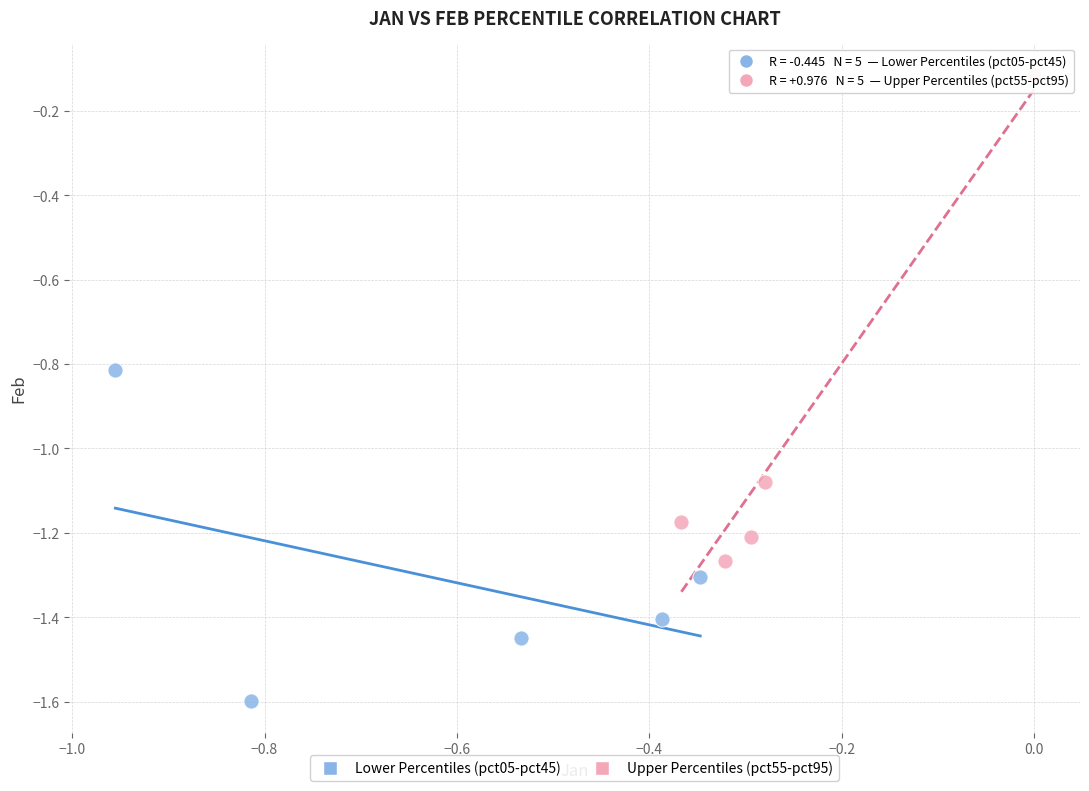

Which series has the largest Y range (max minus min)?

Upper Percentiles (pct55-pct95)